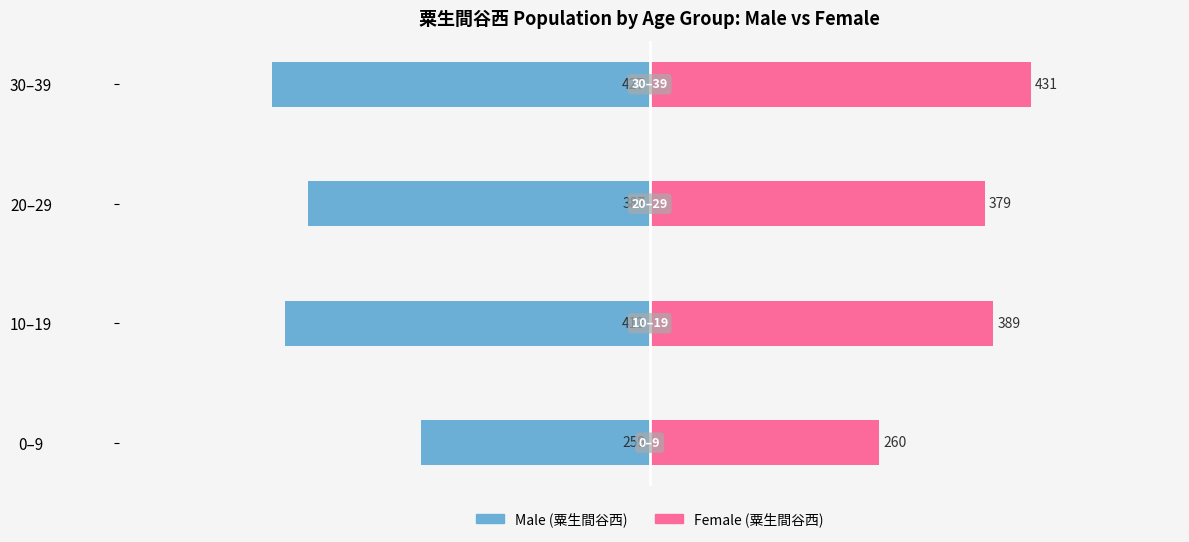

The Female (粟生間谷西) series shows 389 at 10–19. True or false?

True